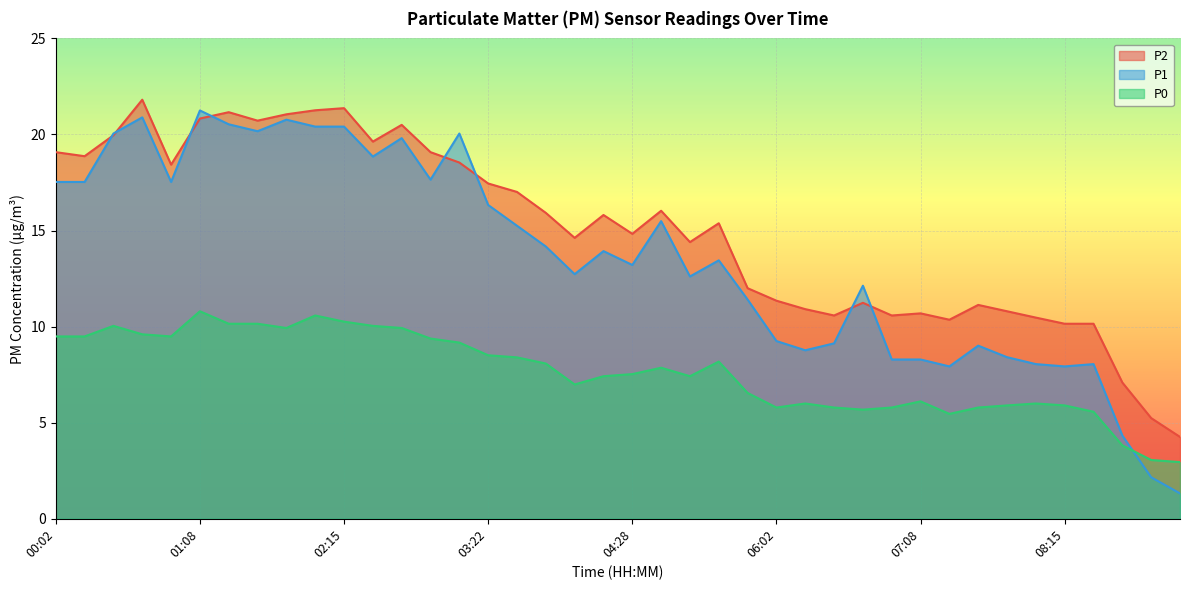

Which series has the widest spread of values?

P1